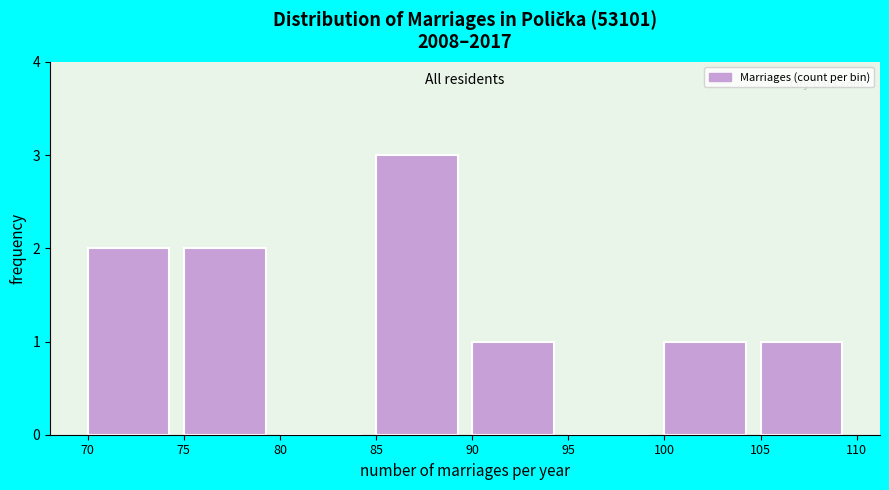

Reading left to right, list every bar in this chart as the range it spans on the x-axis followed by its height. The values are not printed on the chart, so give them approximately, as read against the axis.

70 to 75: 2
75 to 80: 2
80 to 85: 0
85 to 90: 3
90 to 95: 1
95 to 100: 0
100 to 105: 1
105 to 110: 1